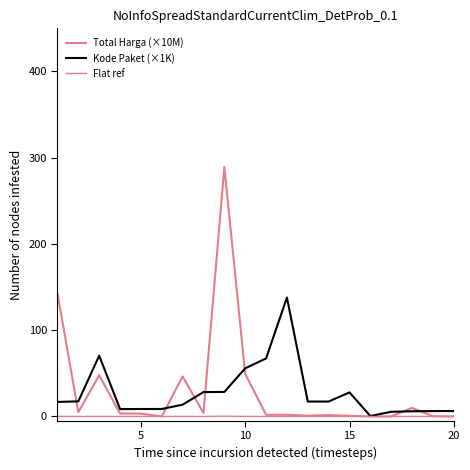

Does the chart have visible grid lines?

No